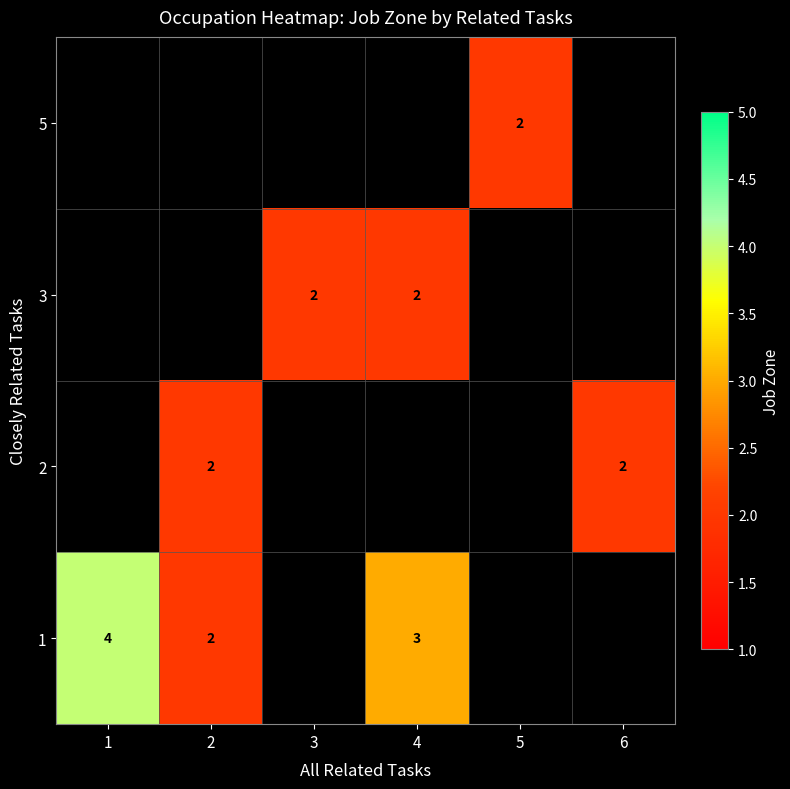

True or false: 2 has a value of 3 at 6.

False